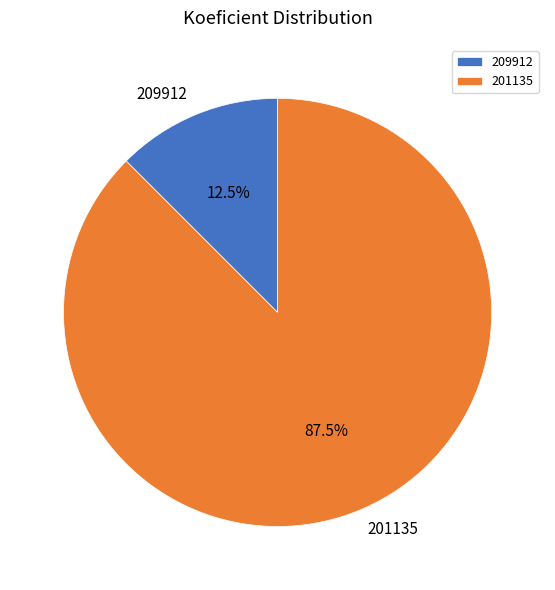

Does any single category account for the majority?

Yes